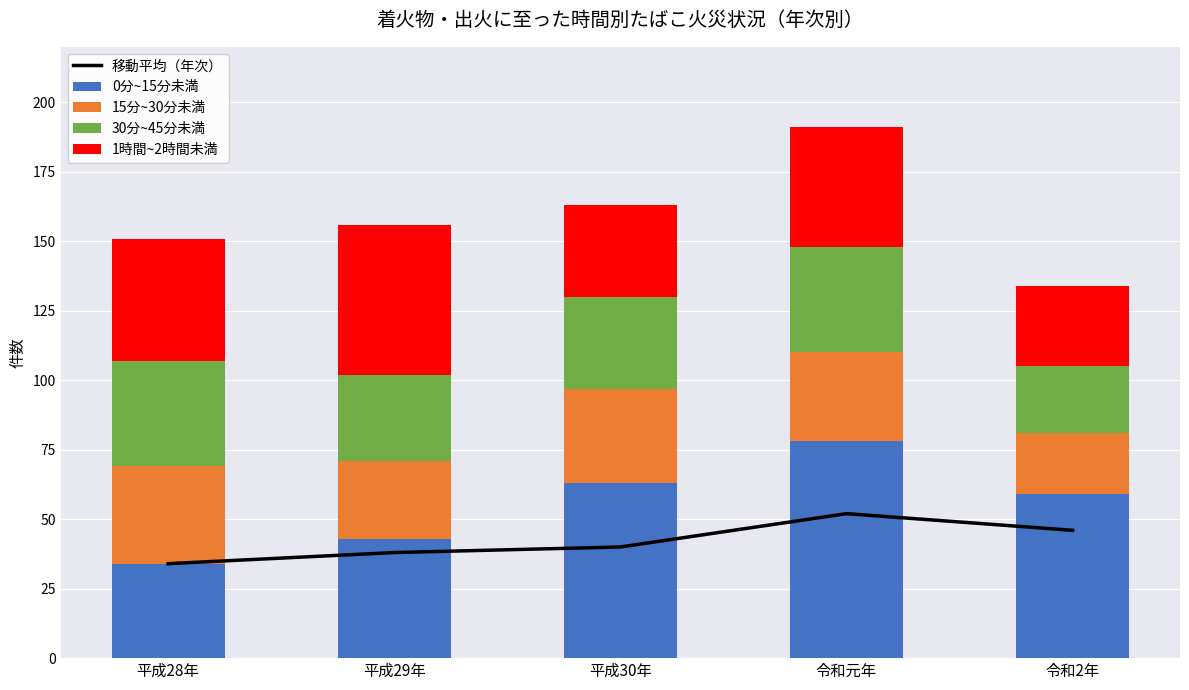

How many series are shown in this chart?

5